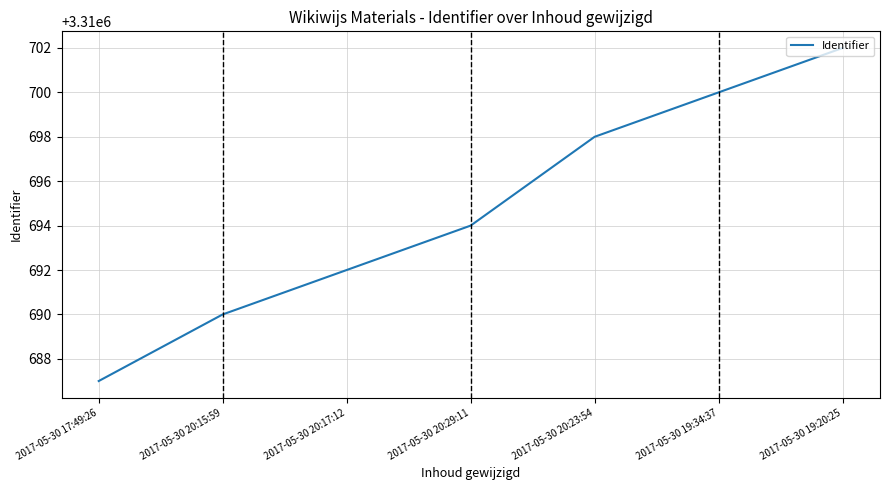

What is the sum of the values at 2017-05-30 19:20:25 and 2017-05-30 20:29:11?

6621396